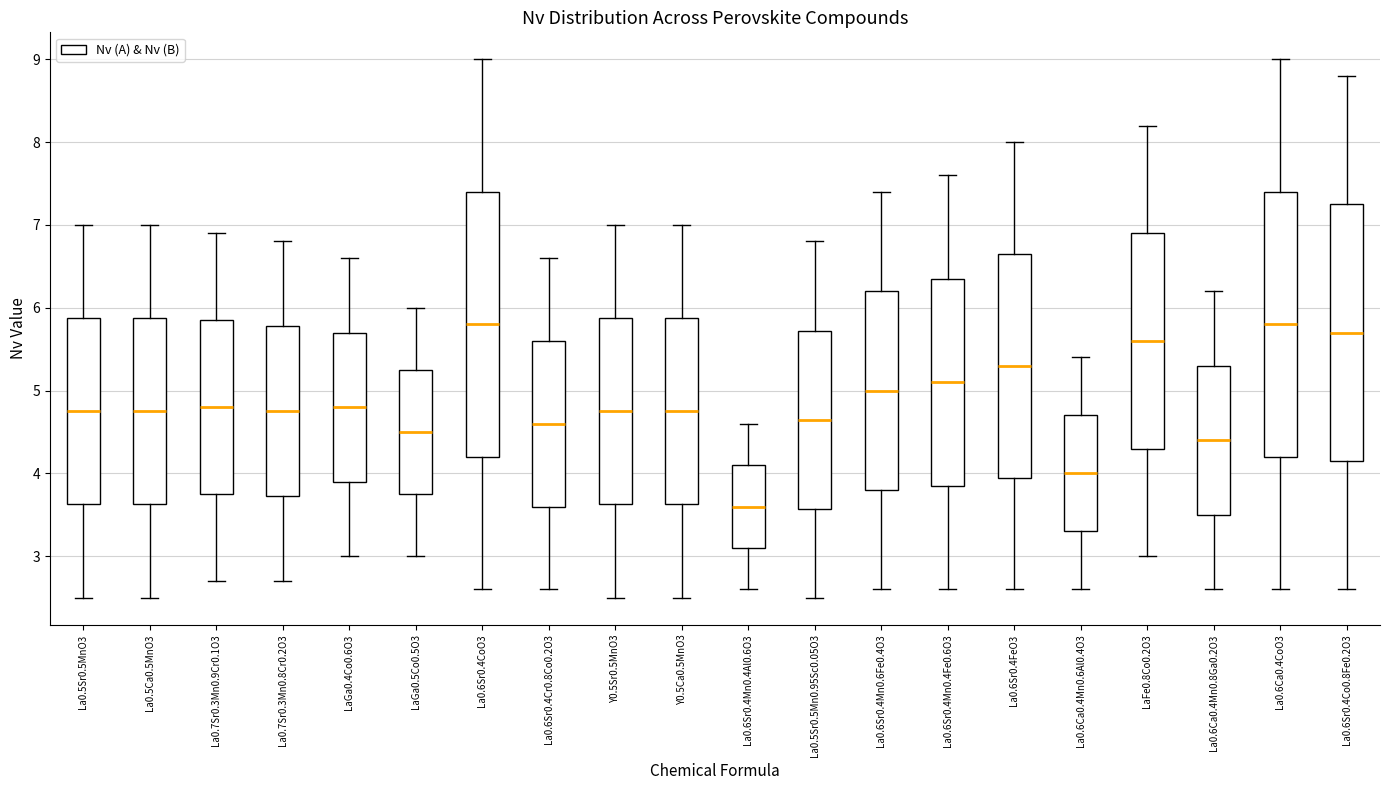

Reading left to right, transcribe this box plot: for each box, give where its median line is, the range the box spans, and where its two whiskers end, as read against the y-axis. The values are not printed on the chart, so give them approximately, as read against the axis.

La0.5Sr0.5MnO3: median 4.8, box 3.6 to 5.9, whiskers 2.5 to 7.0
La0.5Ca0.5MnO3: median 4.8, box 3.6 to 5.9, whiskers 2.5 to 7.0
La0.7Sr0.3Mn0.9Cr0.1O3: median 4.8, box 3.8 to 5.9, whiskers 2.7 to 6.9
La0.7Sr0.3Mn0.8Cr0.2O3: median 4.8, box 3.7 to 5.8, whiskers 2.7 to 6.8
LaGa0.4Co0.6O3: median 4.8, box 3.9 to 5.7, whiskers 3.0 to 6.6
LaGa0.5Co0.5O3: median 4.5, box 3.8 to 5.3, whiskers 3.0 to 6.0
La0.6Sr0.4CoO3: median 5.8, box 4.2 to 7.4, whiskers 2.6 to 9.0
La0.6Sr0.4Cr0.8Co0.2O3: median 4.6, box 3.6 to 5.6, whiskers 2.6 to 6.6
Y0.5Sr0.5MnO3: median 4.8, box 3.6 to 5.9, whiskers 2.5 to 7.0
Y0.5Ca0.5MnO3: median 4.8, box 3.6 to 5.9, whiskers 2.5 to 7.0
La0.6Sr0.4Mn0.4Al0.6O3: median 3.6, box 3.1 to 4.1, whiskers 2.6 to 4.6
La0.5Sr0.5Mn0.95Sc0.05O3: median 4.7, box 3.6 to 5.7, whiskers 2.5 to 6.8
La0.6Sr0.4Mn0.6Fe0.4O3: median 5.0, box 3.8 to 6.2, whiskers 2.6 to 7.4
La0.6Sr0.4Mn0.4Fe0.6O3: median 5.1, box 3.9 to 6.4, whiskers 2.6 to 7.6
La0.6Sr0.4FeO3: median 5.3, box 4.0 to 6.7, whiskers 2.6 to 8.0
La0.6Ca0.4Mn0.6Al0.4O3: median 4.0, box 3.3 to 4.7, whiskers 2.6 to 5.4
LaFe0.8Co0.2O3: median 5.6, box 4.3 to 6.9, whiskers 3.0 to 8.2
La0.6Ca0.4Mn0.8Ga0.2O3: median 4.4, box 3.5 to 5.3, whiskers 2.6 to 6.2
La0.6Ca0.4CoO3: median 5.8, box 4.2 to 7.4, whiskers 2.6 to 9.0
La0.6Sr0.4Co0.8Fe0.2O3: median 5.7, box 4.2 to 7.3, whiskers 2.6 to 8.8